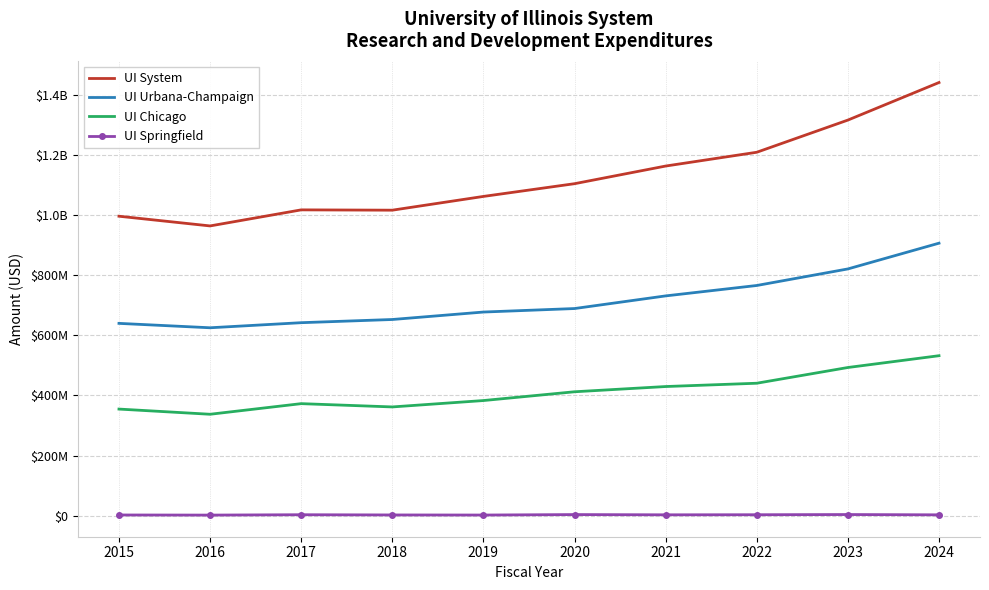

What is the value of the UI Springfield point at the 7th from the left?

2612000